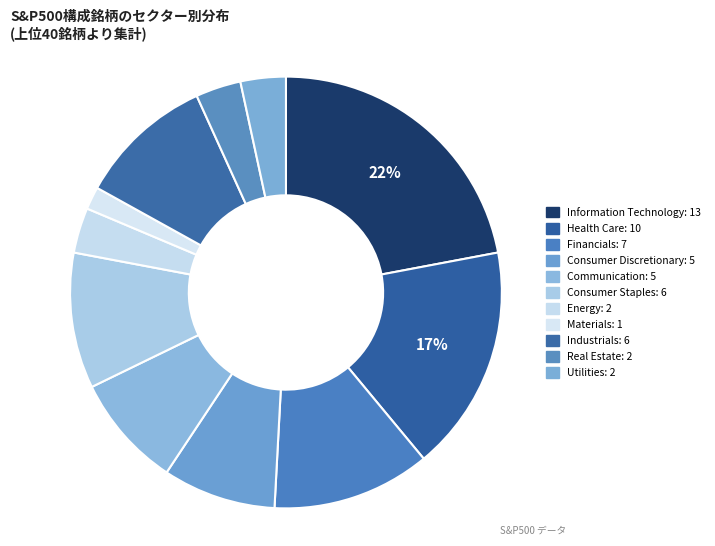

Is it true that Information Technology is 22% of the pie?

True